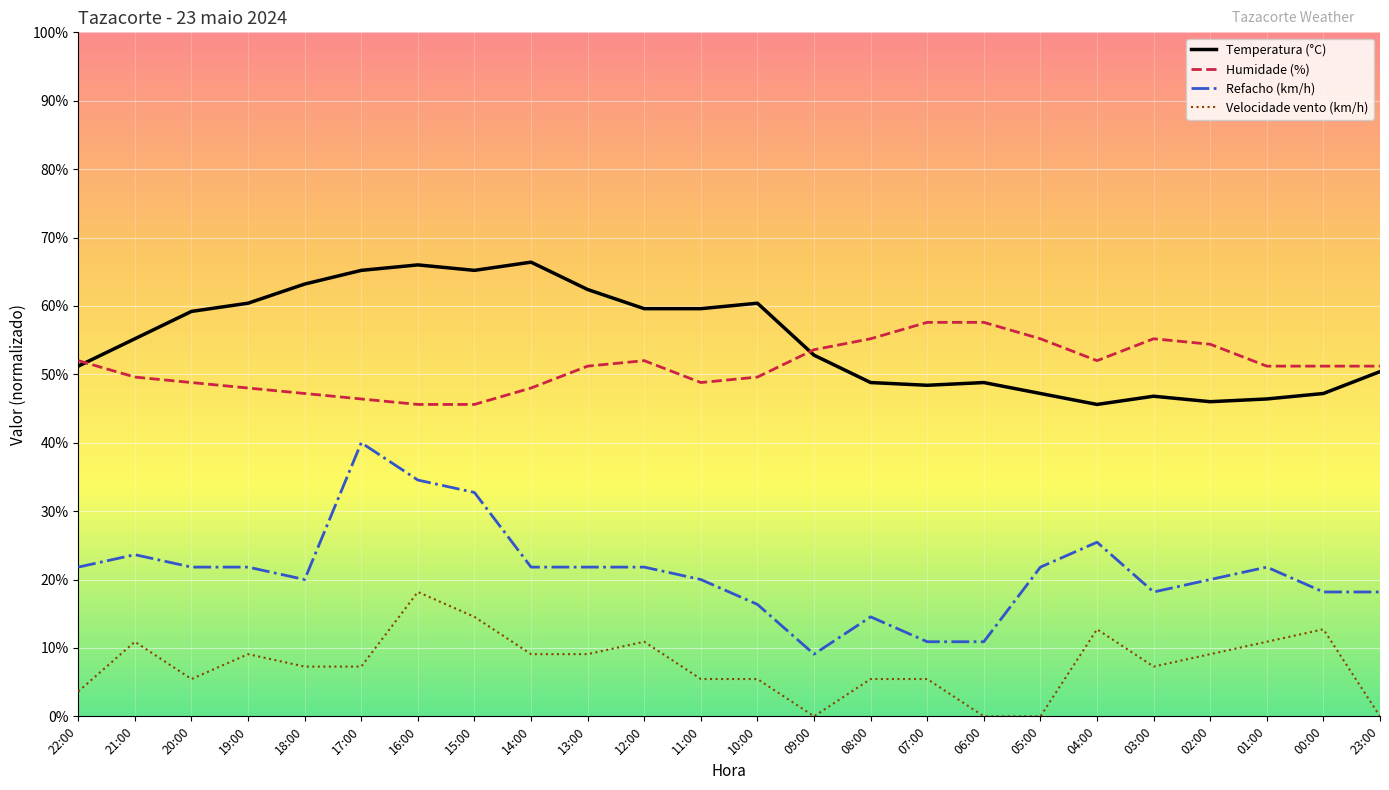

List the labels in order of Refacho (km/h) value, smallest first.

09:00, 07:00, 06:00, 08:00, 10:00, 03:00, 00:00, 23:00, 18:00, 11:00, 02:00, 22:00, 20:00, 19:00, 14:00, 13:00, 12:00, 05:00, 01:00, 21:00, 04:00, 15:00, 16:00, 17:00